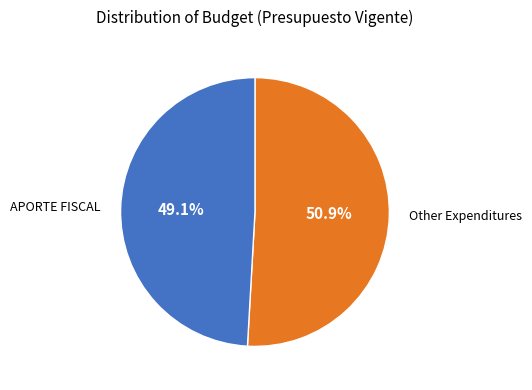

Is there any slice that represents more than half of the pie?

Yes